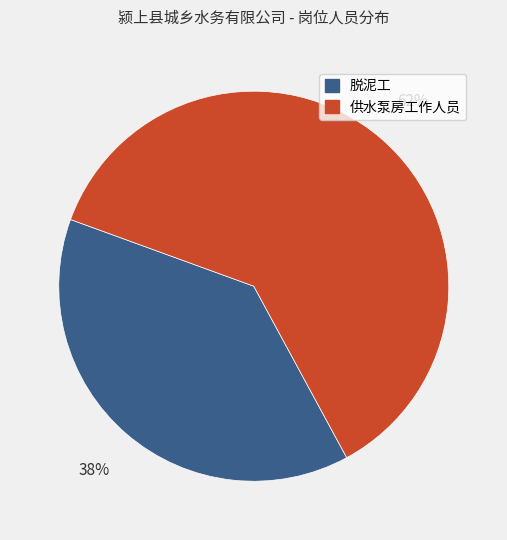

Between 供水泵房工作人员 and 脱泥工, which is larger?

供水泵房工作人员